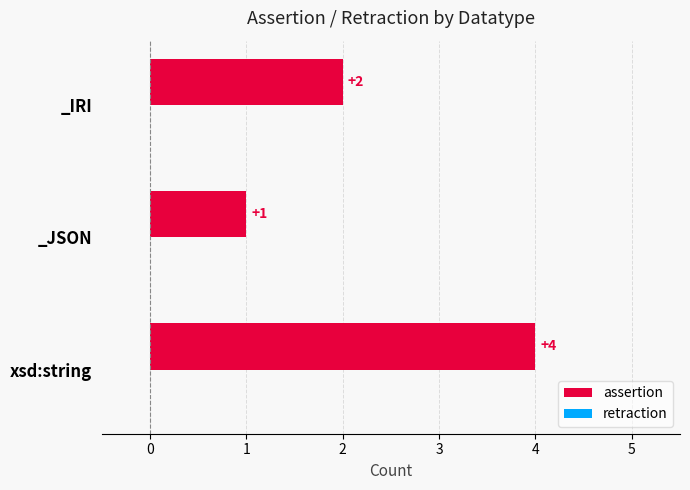

Where is the data nearest to the value 2?

_IRI